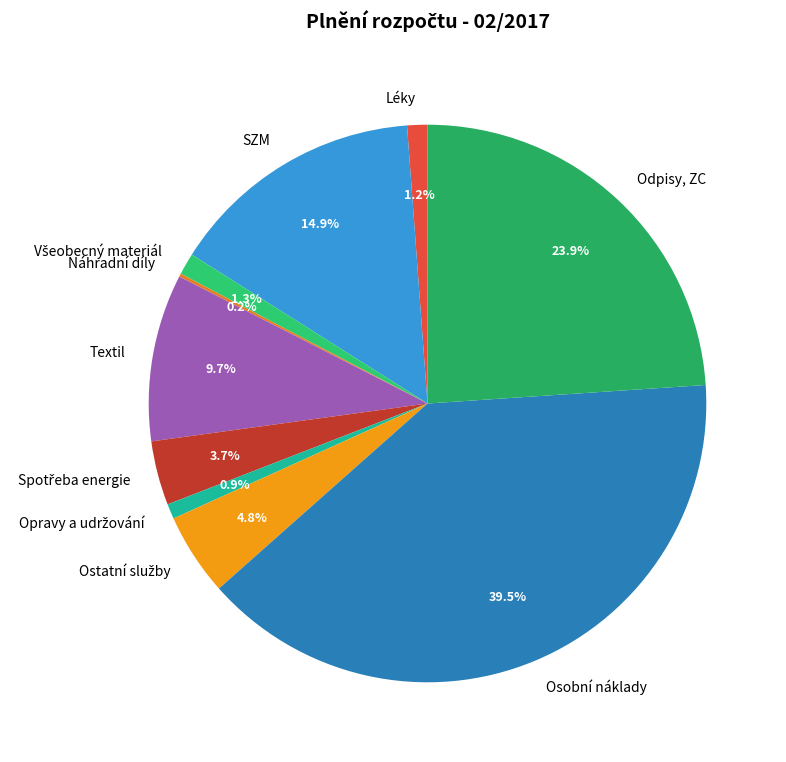

Combined, what portion of the pie is Odpisy, ZC and SZM?

38.8%